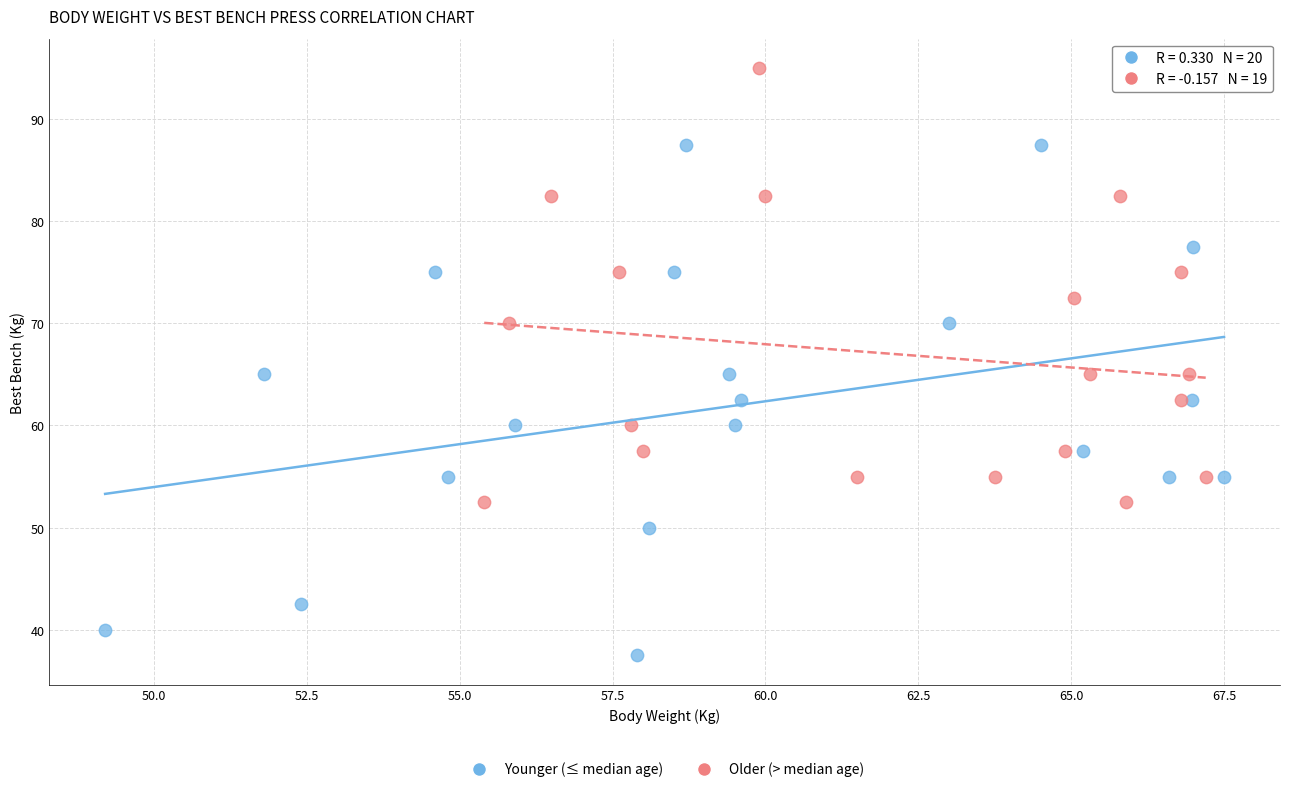

Which series contains the lowest Y value?

Younger (≤ median age)